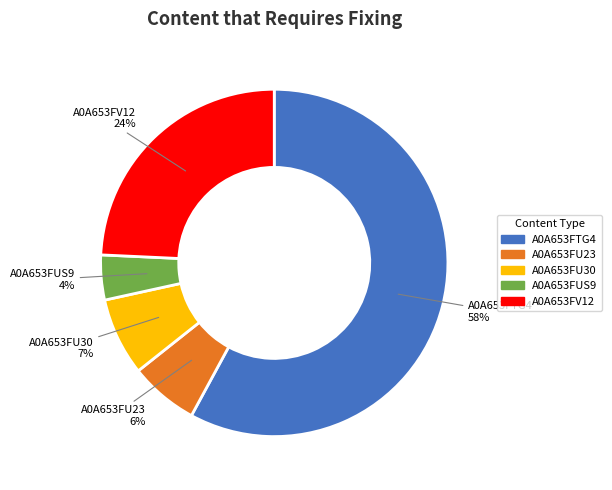

Is there a majority slice in this chart?

Yes